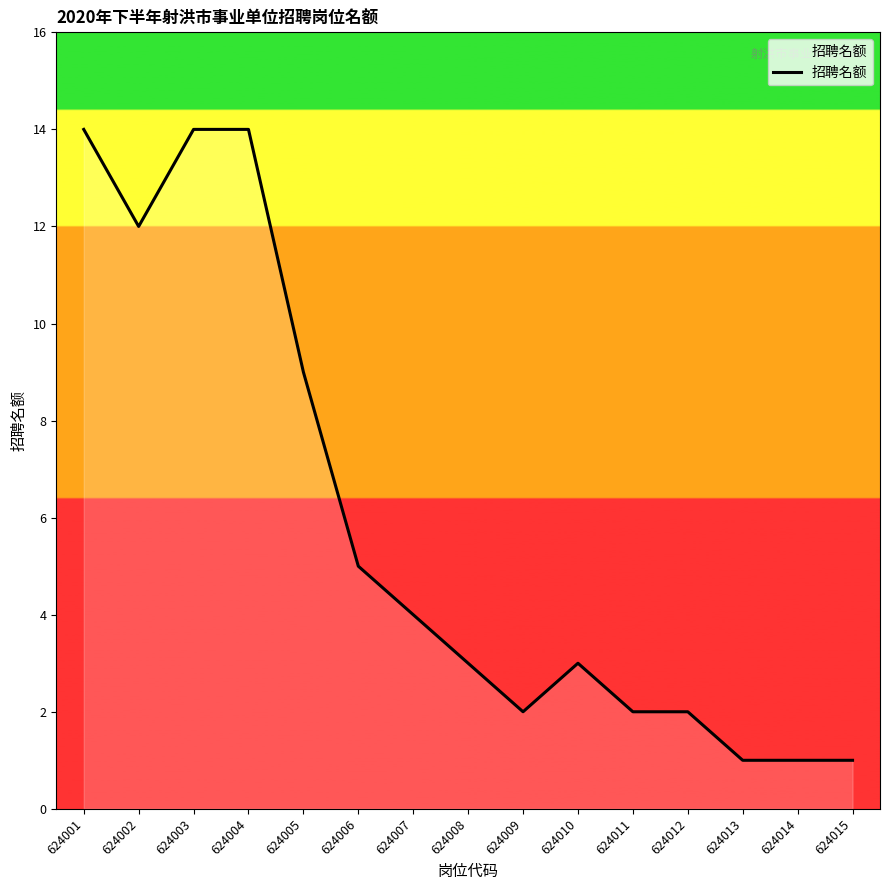

What is the greatest value displayed?

14